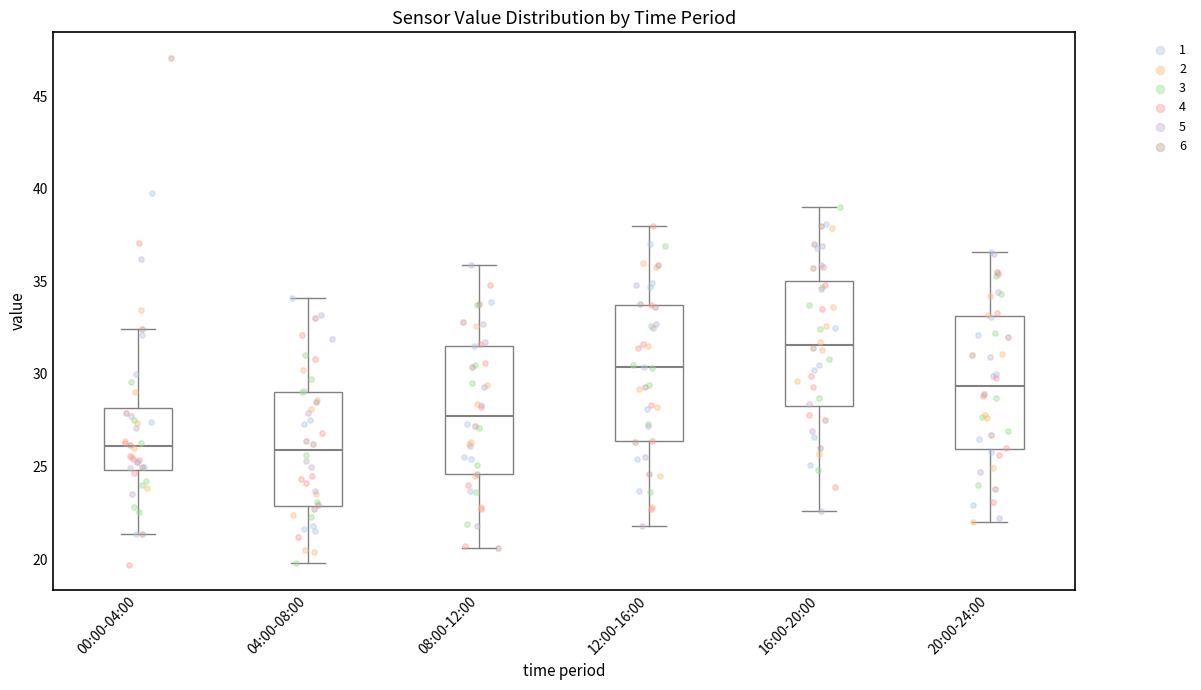

Reading left to right, read every box against the y-axis: the position of its median line, the range the box covers, and the ends of its whiskers. The values are not printed on the chart, so give them approximately, as read against the axis.

00:00-04:00: median 26.0, box 25.0 to 28.0, whiskers 21.5 to 32.5
04:00-08:00: median 26.0, box 23.0 to 29.0, whiskers 20.0 to 34.0
08:00-12:00: median 28.0, box 24.5 to 31.5, whiskers 20.5 to 36.0
12:00-16:00: median 30.5, box 26.5 to 33.5, whiskers 22.0 to 38.0
16:00-20:00: median 31.5, box 28.5 to 35.0, whiskers 22.5 to 39.0
20:00-24:00: median 29.5, box 26.0 to 33.0, whiskers 22.0 to 36.5